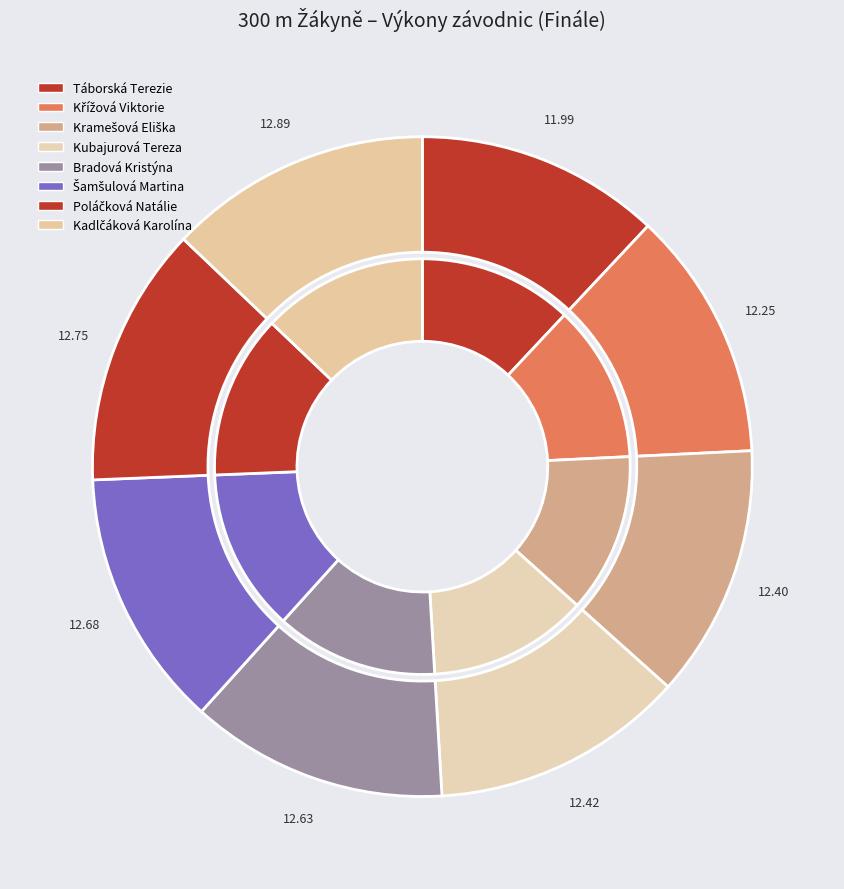

Which slice is the largest?

Kadlčáková Karolína